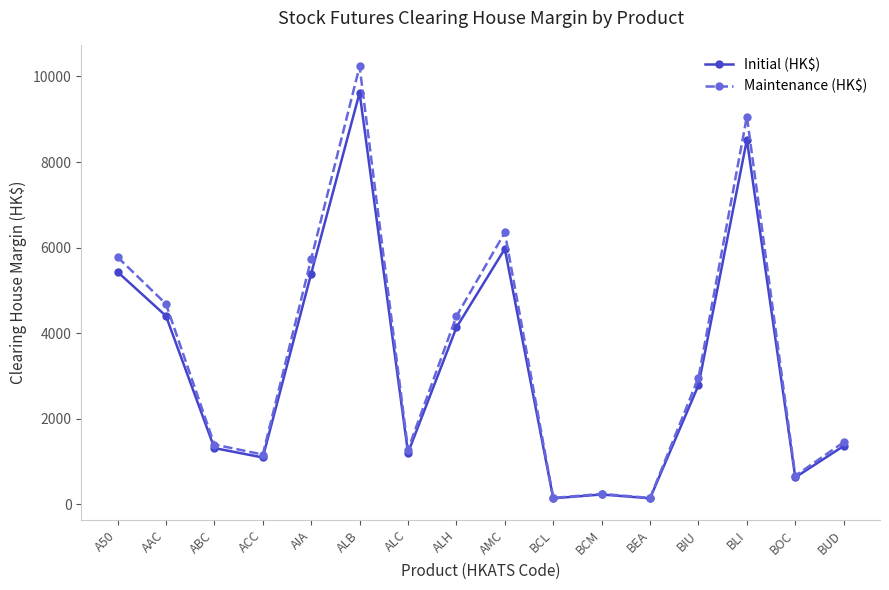

At which category does the chart reach its peak across all series?

ALB